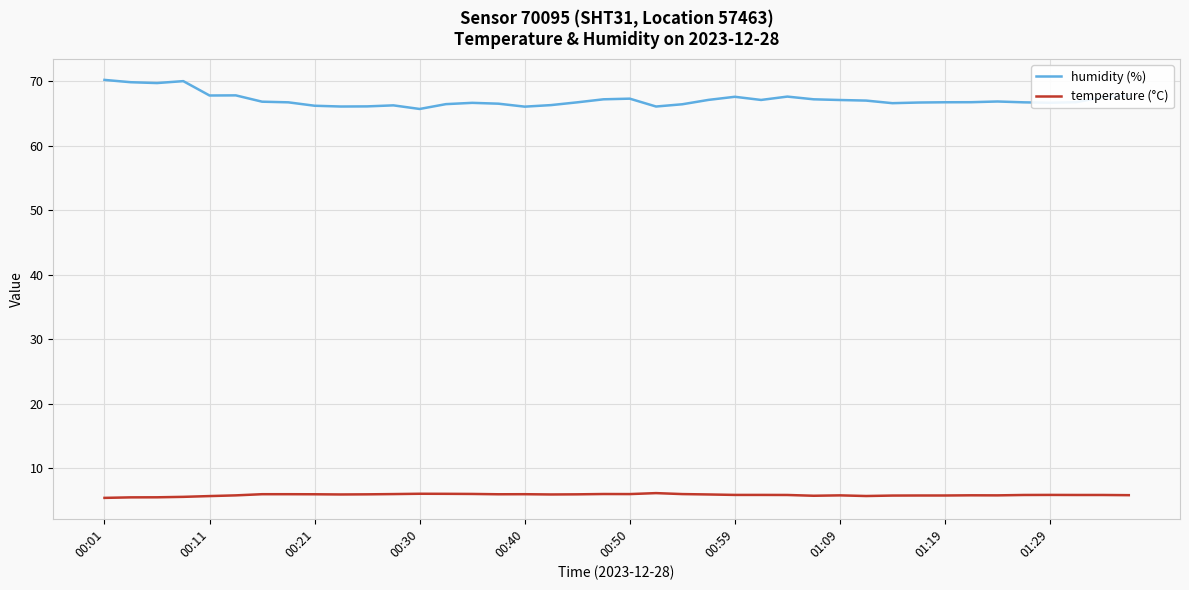

True or false: temperature (°C) and humidity (%) cross at least once.

False